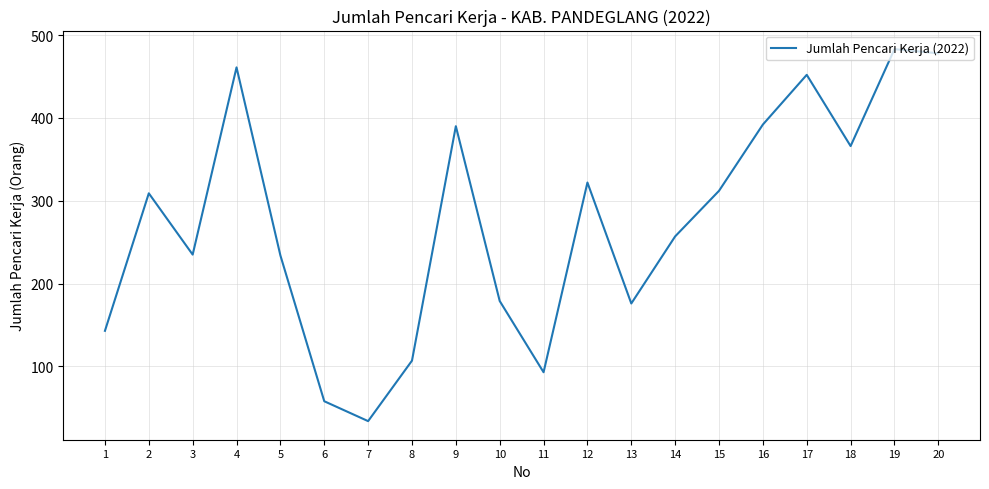

What is the change in value from 3 to 4?

+226